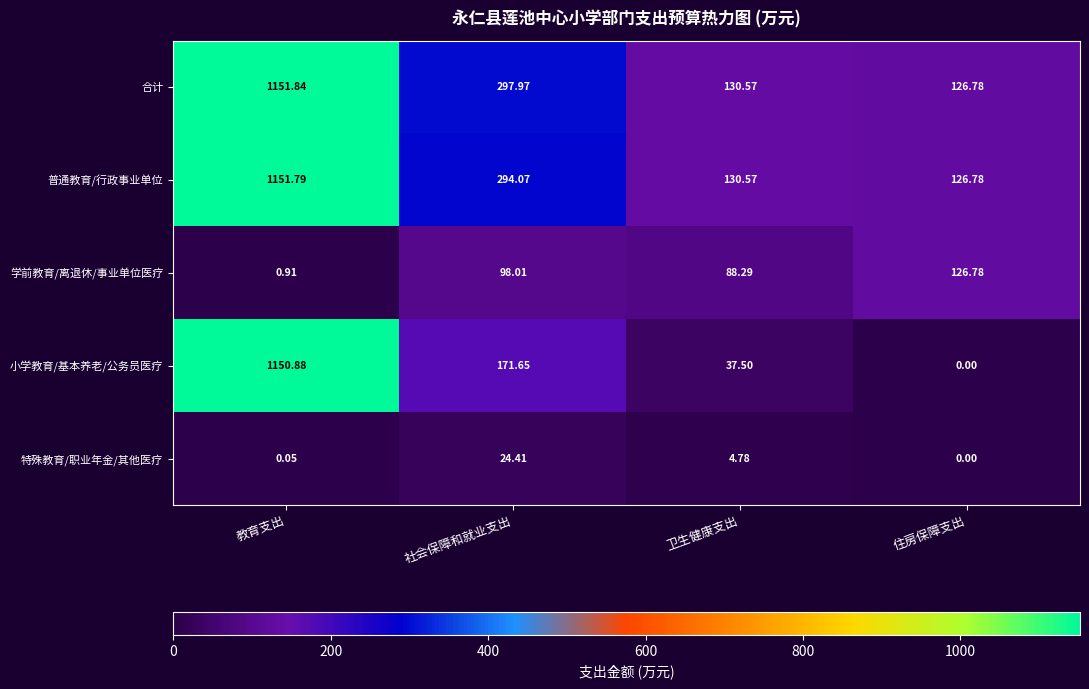

Which series has the largest range (max minus min)?

小学教育/基本养老/公务员医疗